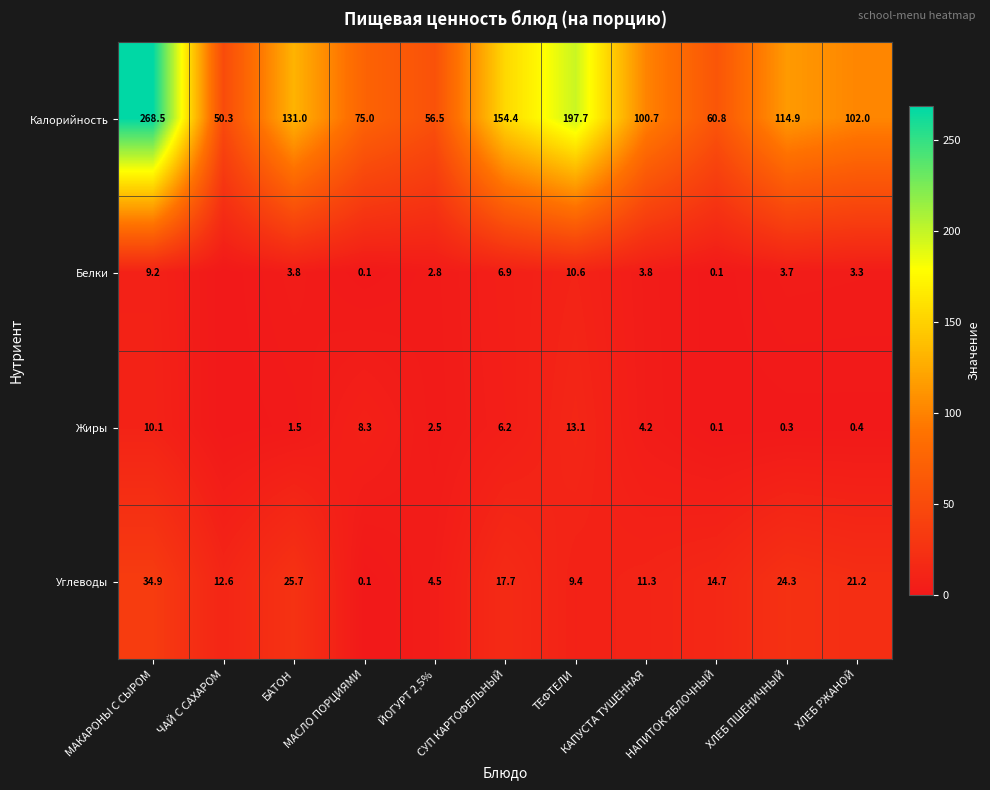

What is the highest value of the Калорийность series?

268.5